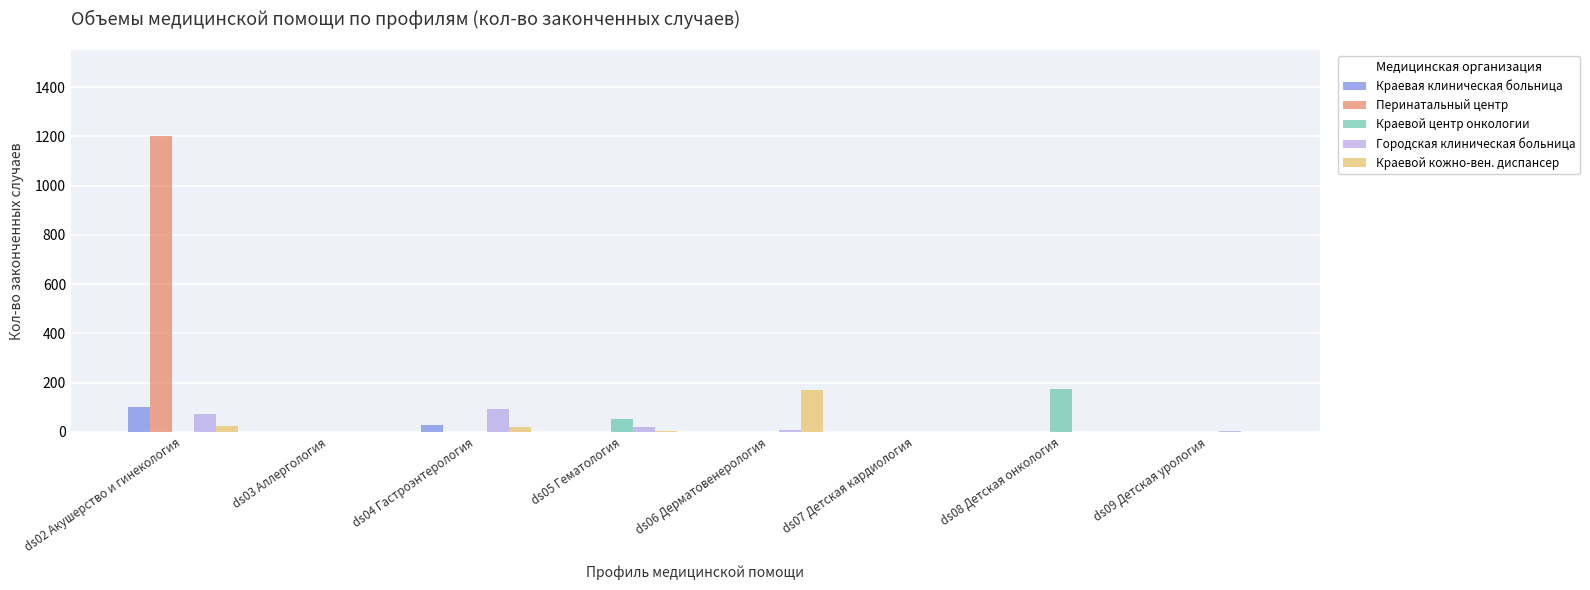

What is the highest value of the Городская клиническая больница series?

91